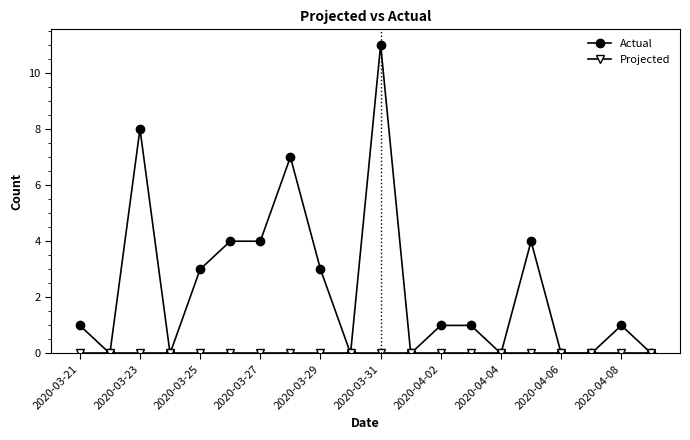

What is the maximum value shown in the chart?

11